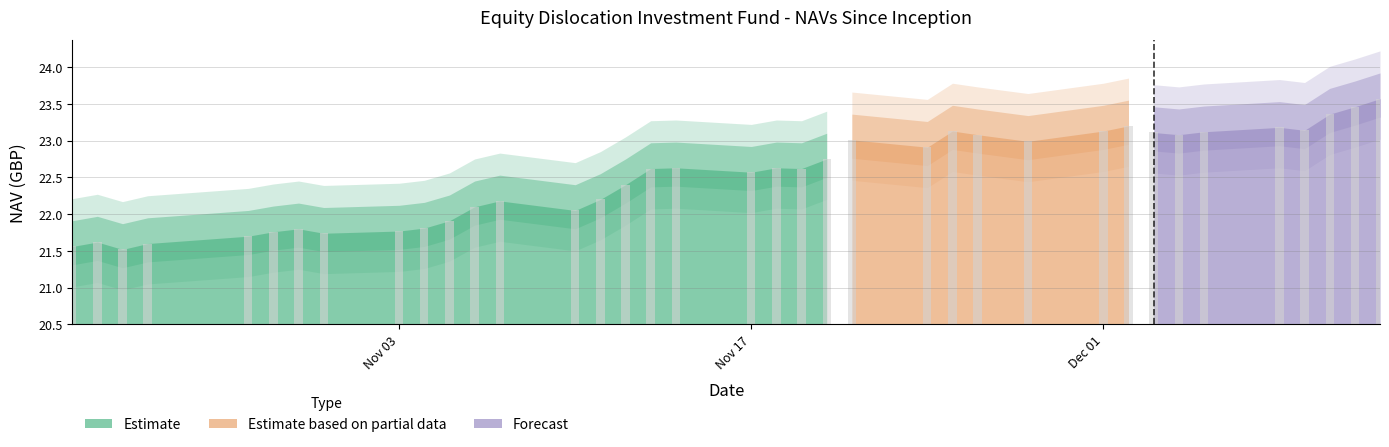

Approximately how many times larger is the value at 34 compared to 26?

1.0